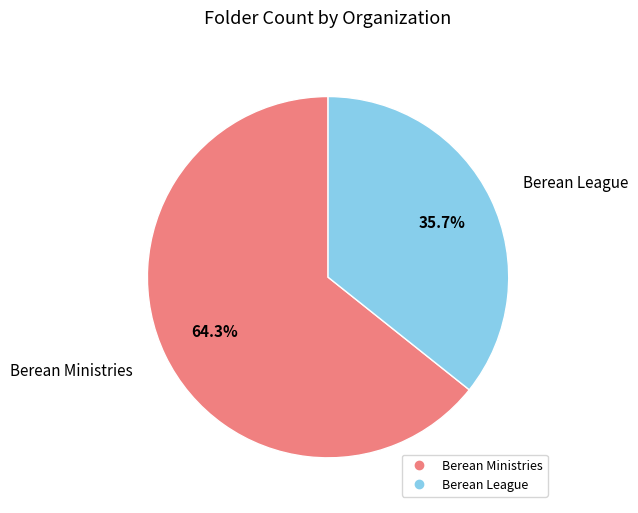

Which slice is the largest?

Berean Ministries